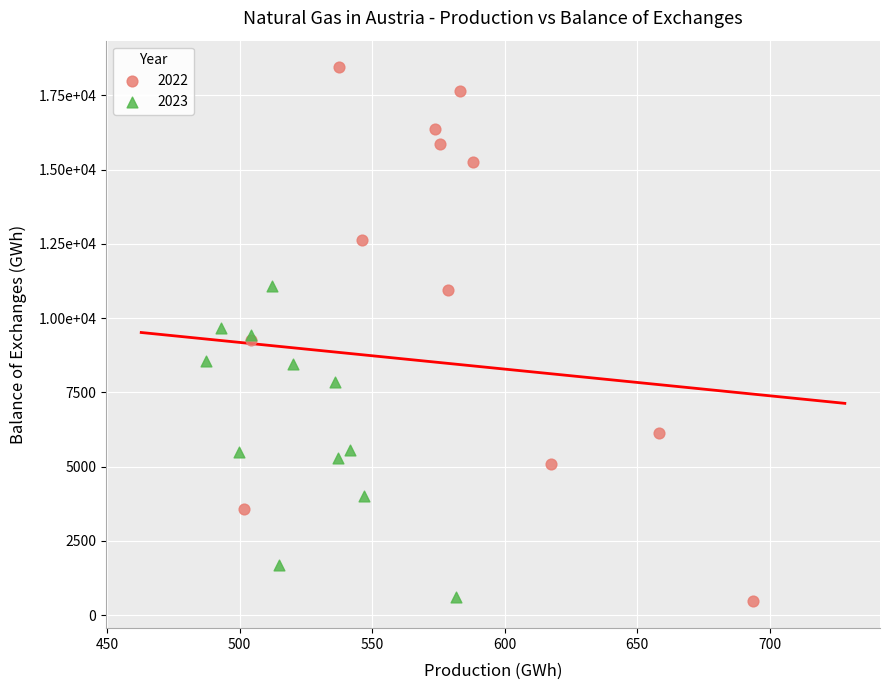

What are all the series names shown in the legend?

2022, 2023